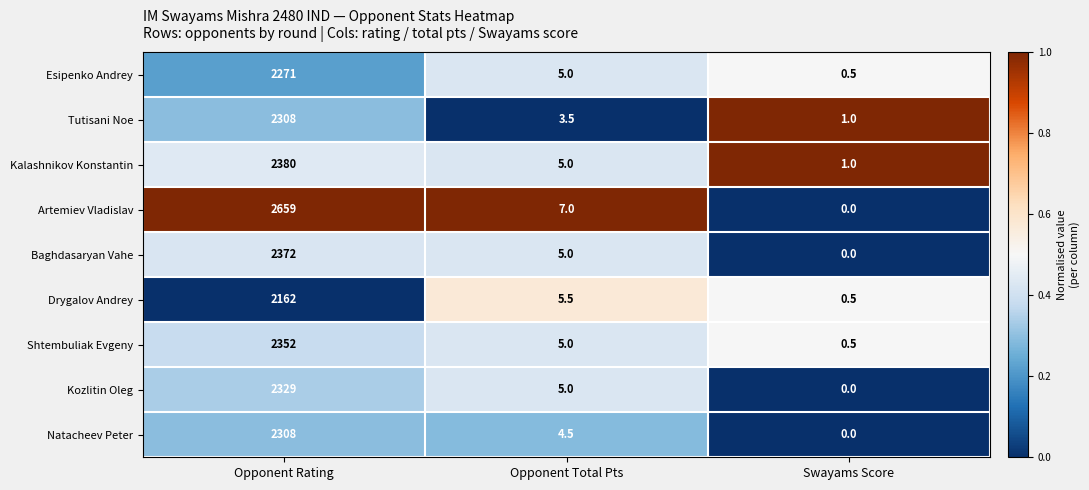

At which category is the sum across all series the highest?

Opponent Rating